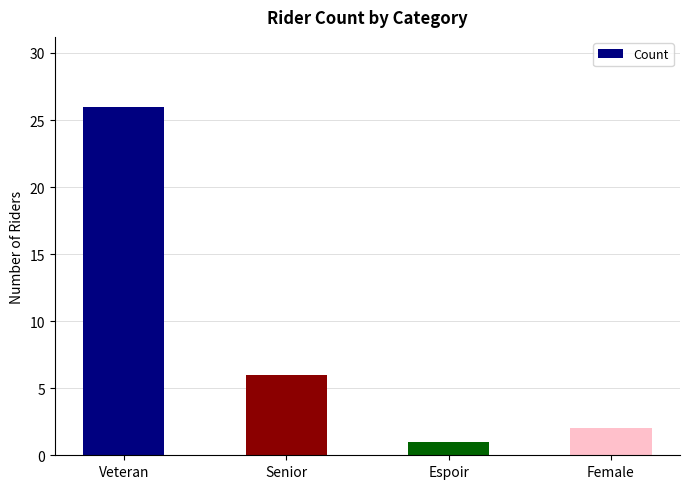

What is the approximate value at Senior, to the nearest 5?

5